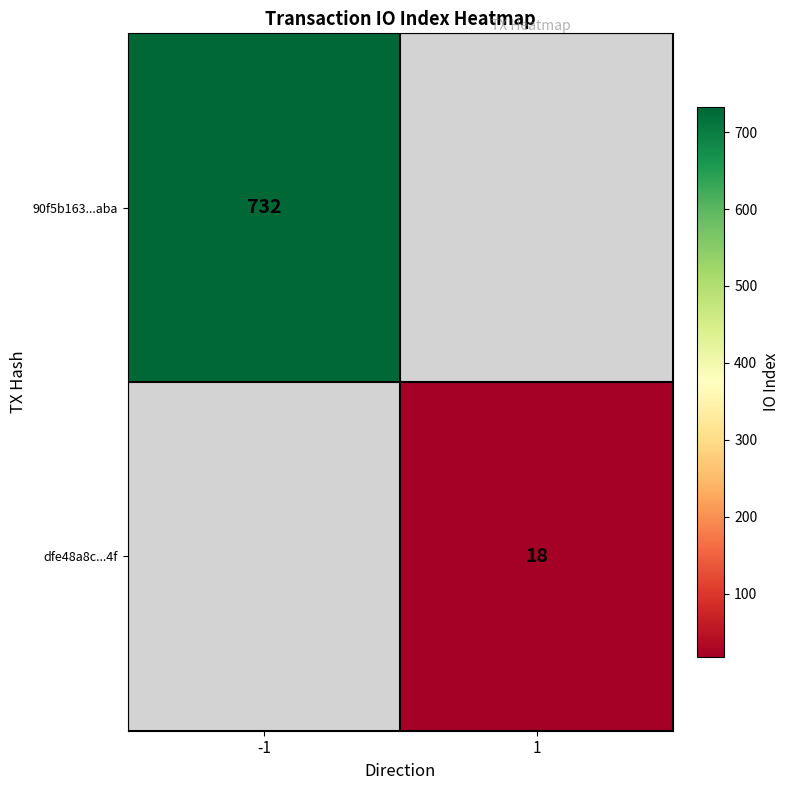

What is the minimum value shown in the chart?

18.0